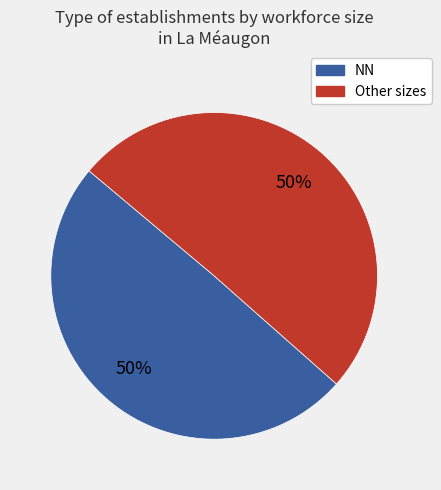

The Other sizes slice represents 45% of the pie. True or false?

False